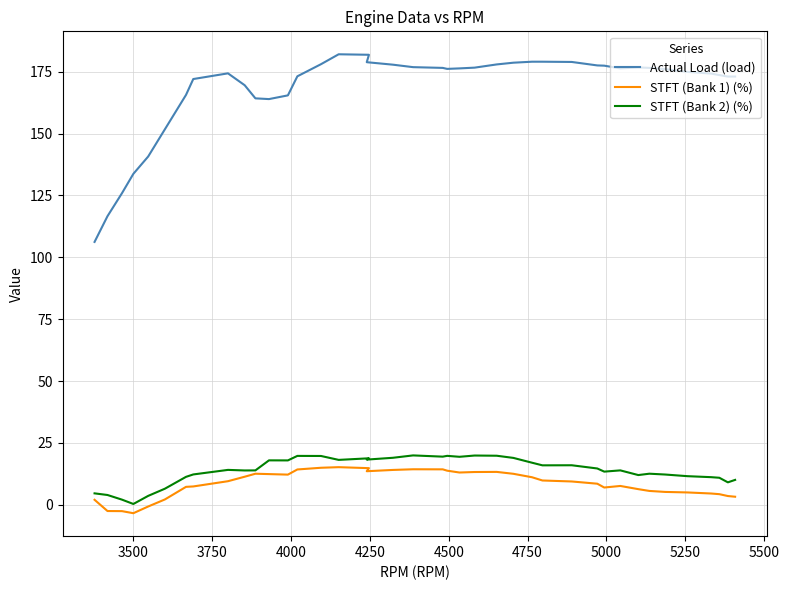

What are all the series names shown in the legend?

Actual Load (load), STFT (Bank 1) (%), STFT (Bank 2) (%)